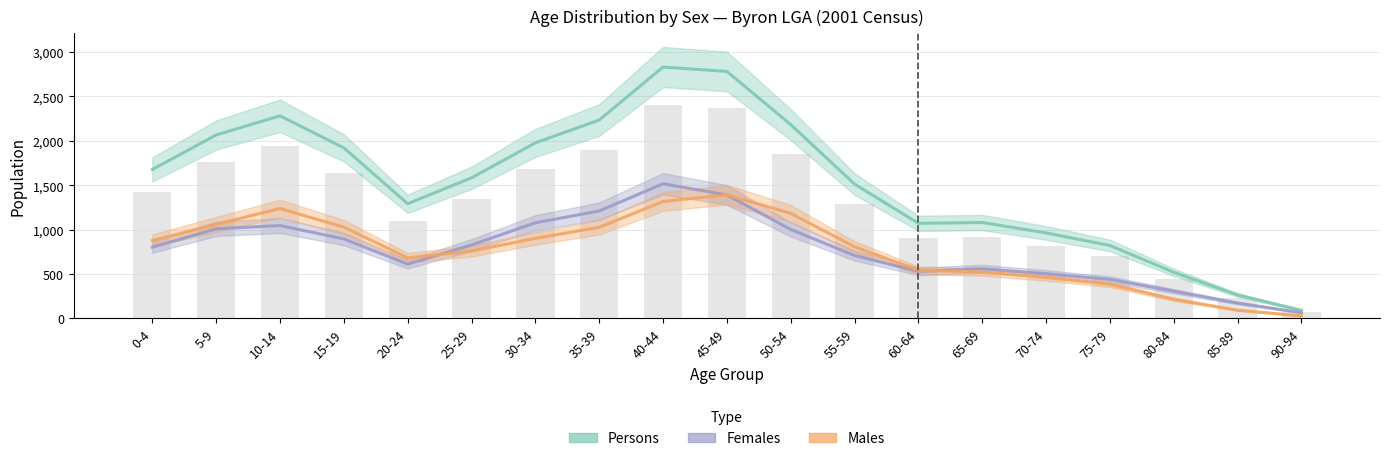

Reading left to right, what are all the values shown in this chart?

Males: 876	1058	1237	1027	681	757	901	1025	1316	1392	1182	805	541	521	460	382	213	91	26
Females: 801	1008	1045	894	610	826	1076	1209	1516	1390	1001	707	529	558	502	438	305	171	63
Persons: 1677	2066	2282	1921	1291	1583	1977	2234	2832	2782	2183	1512	1070	1079	962	820	518	262	89